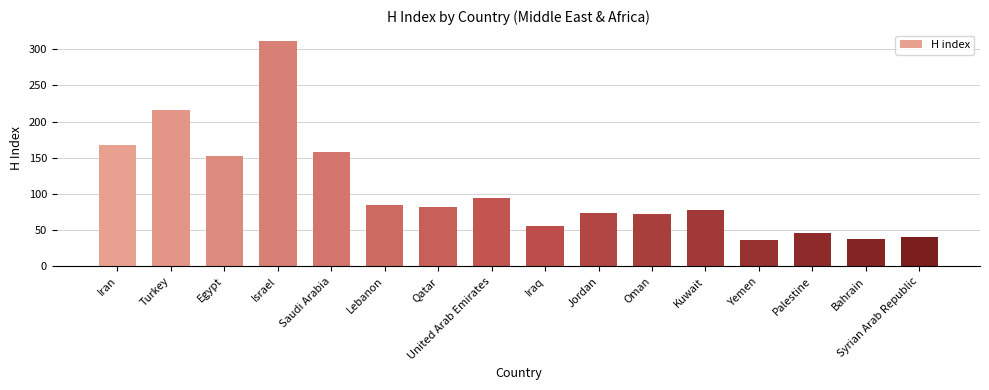

Is it true that the value at Yemen is 61?

False